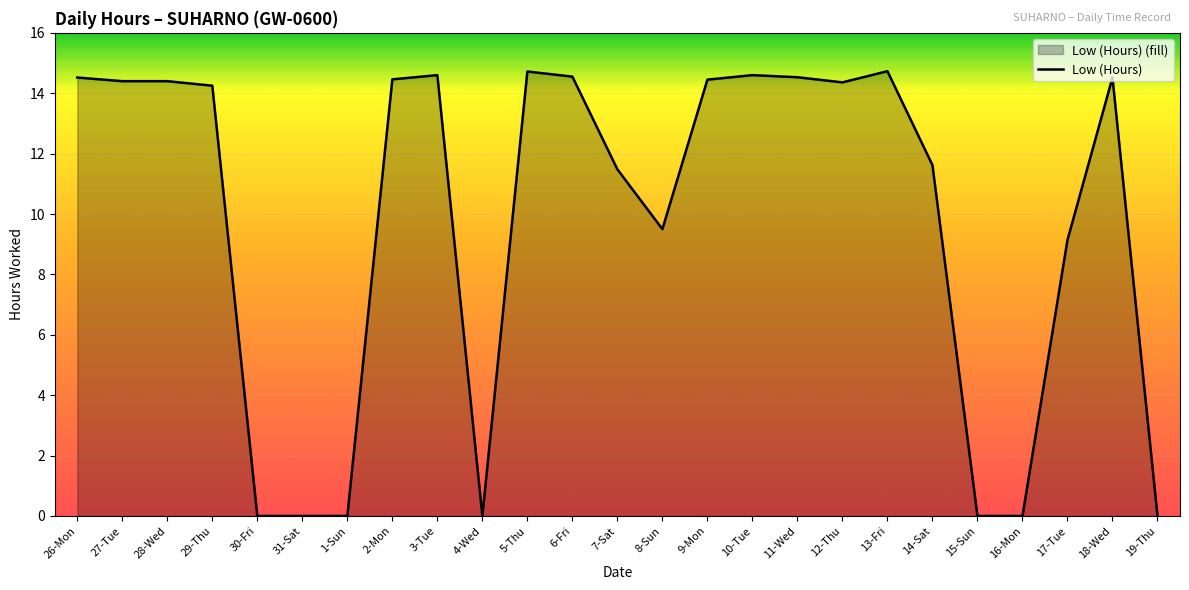

Reading left to right, extract all data points from this chart.

26-Mon=14.5	27-Tue=14.4	28-Wed=14.4	29-Thu=14.2	30-Fri=0.0	31-Sat=0.0	1-Sun=0.0	2-Mon=14.5	3-Tue=14.6	4-Wed=0.0	5-Thu=14.7	6-Fri=14.6	7-Sat=11.5	8-Sun=9.5	9-Mon=14.4	10-Tue=14.6	11-Wed=14.5	12-Thu=14.4	13-Fri=14.7	14-Sat=11.6	15-Sun=0.0	16-Mon=0.0	17-Tue=9.1	18-Wed=14.5	19-Thu=0.0